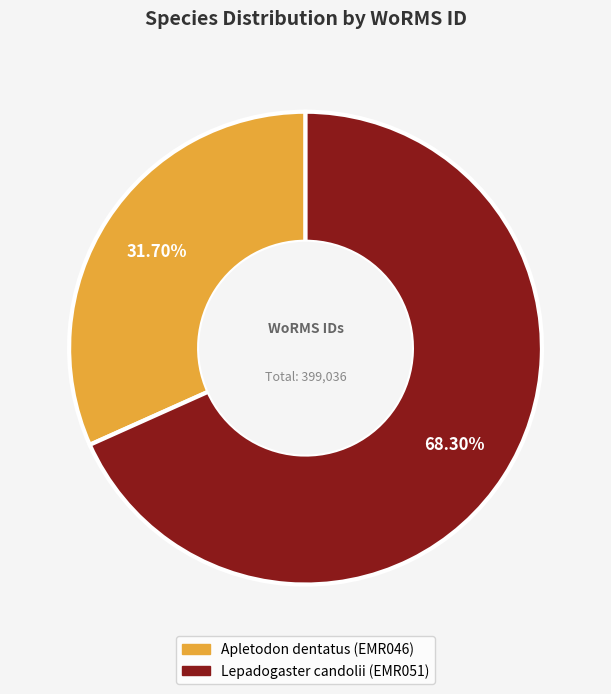

How many slices are in this pie chart?

2